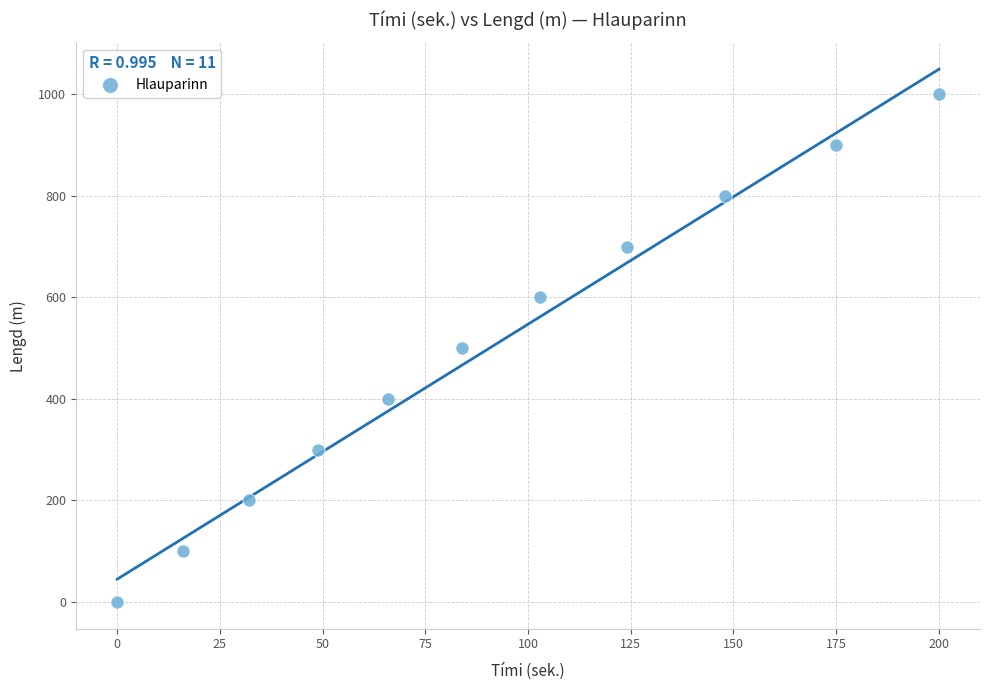

What is the average X value?

91